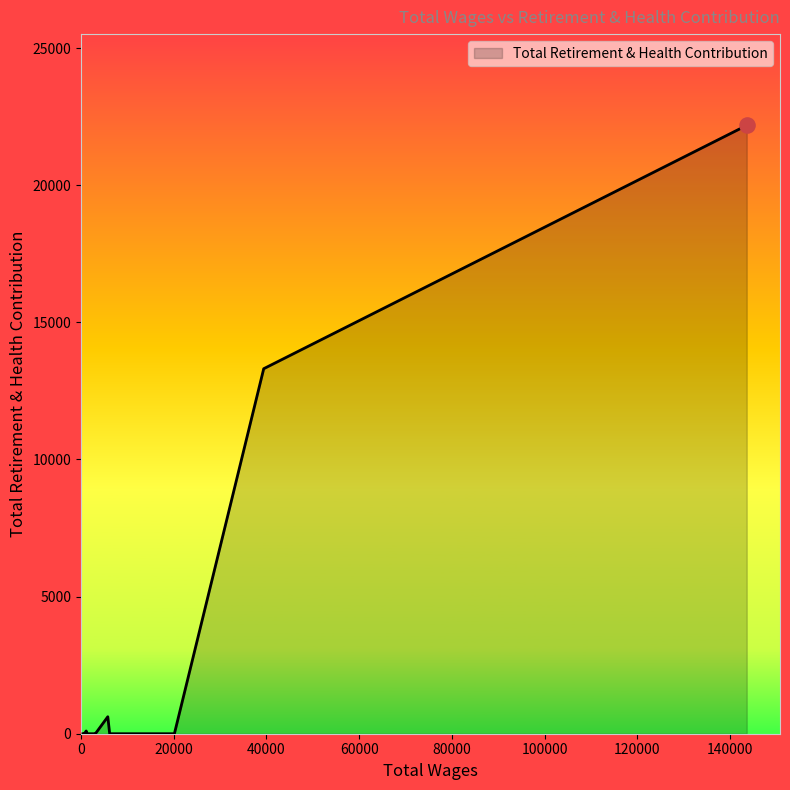

Between 1356.64 and 2890.59, which is larger?

1356.64